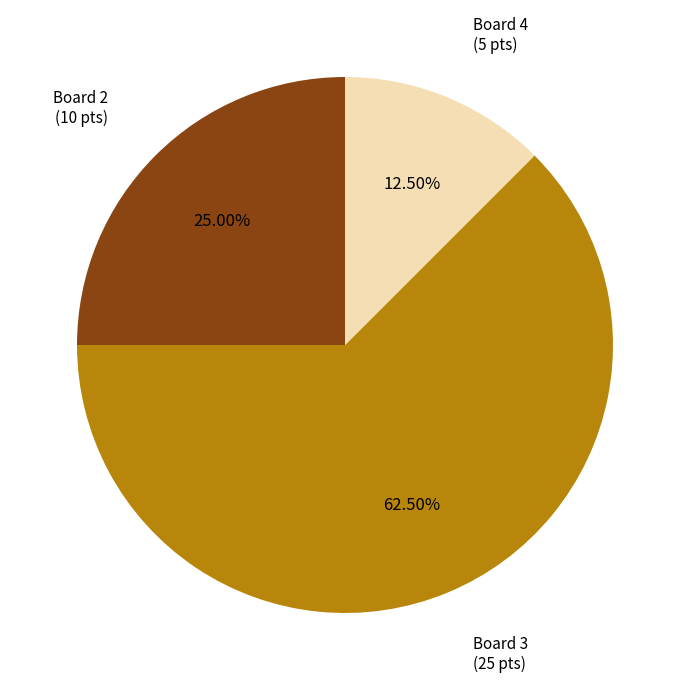

Does any single category account for the majority?

Yes